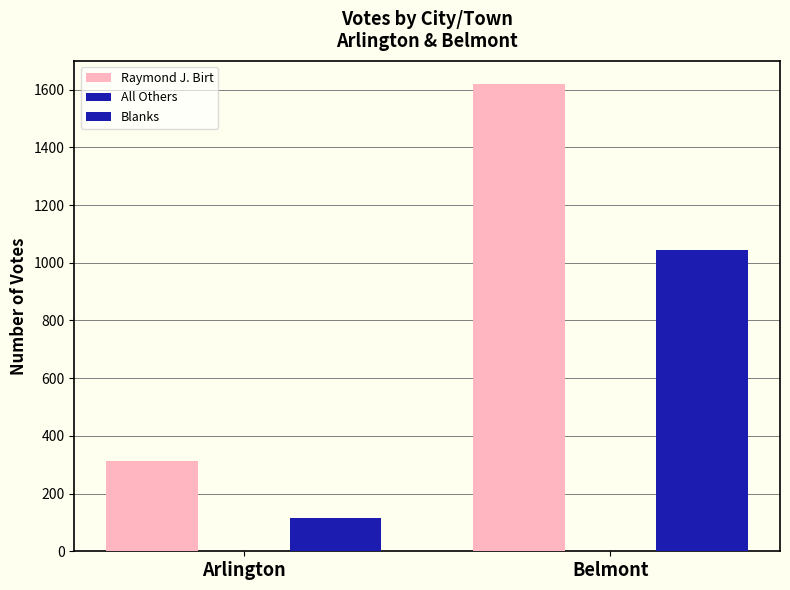

What is the label of the 2nd bar from the right?

Arlington